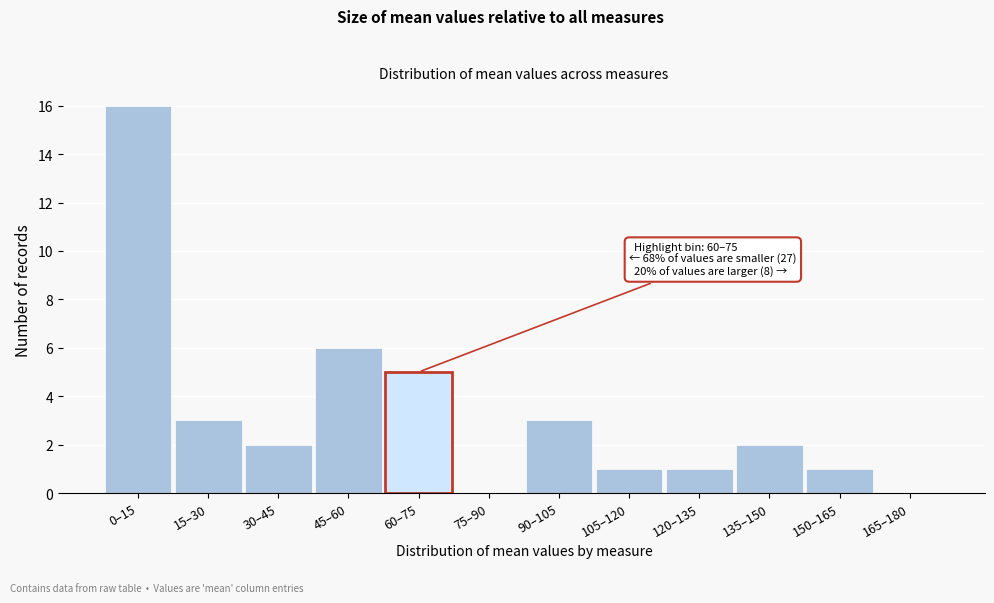

Reading left to right, what are all the values shown in this chart?

0–15=16	15–30=3	30–45=2	45–60=6	60–75=5	75–90=0	90–105=3	105–120=1	120–135=1	135–150=2	150–165=1	165–180=0